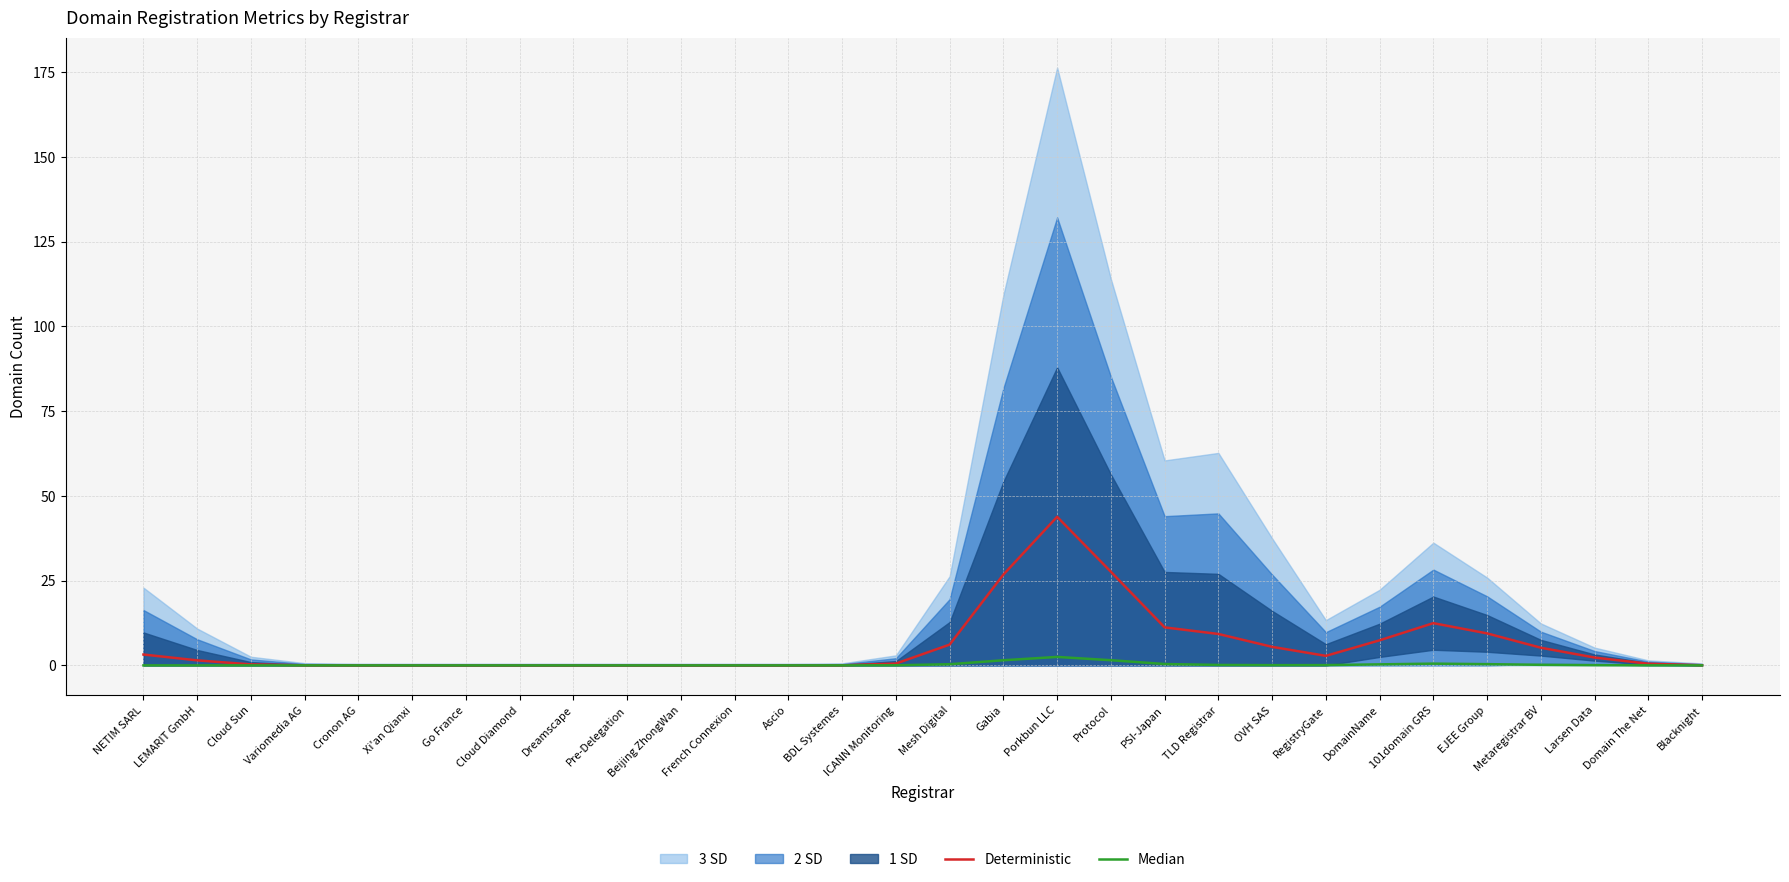

How many lines are shown in the chart?

2